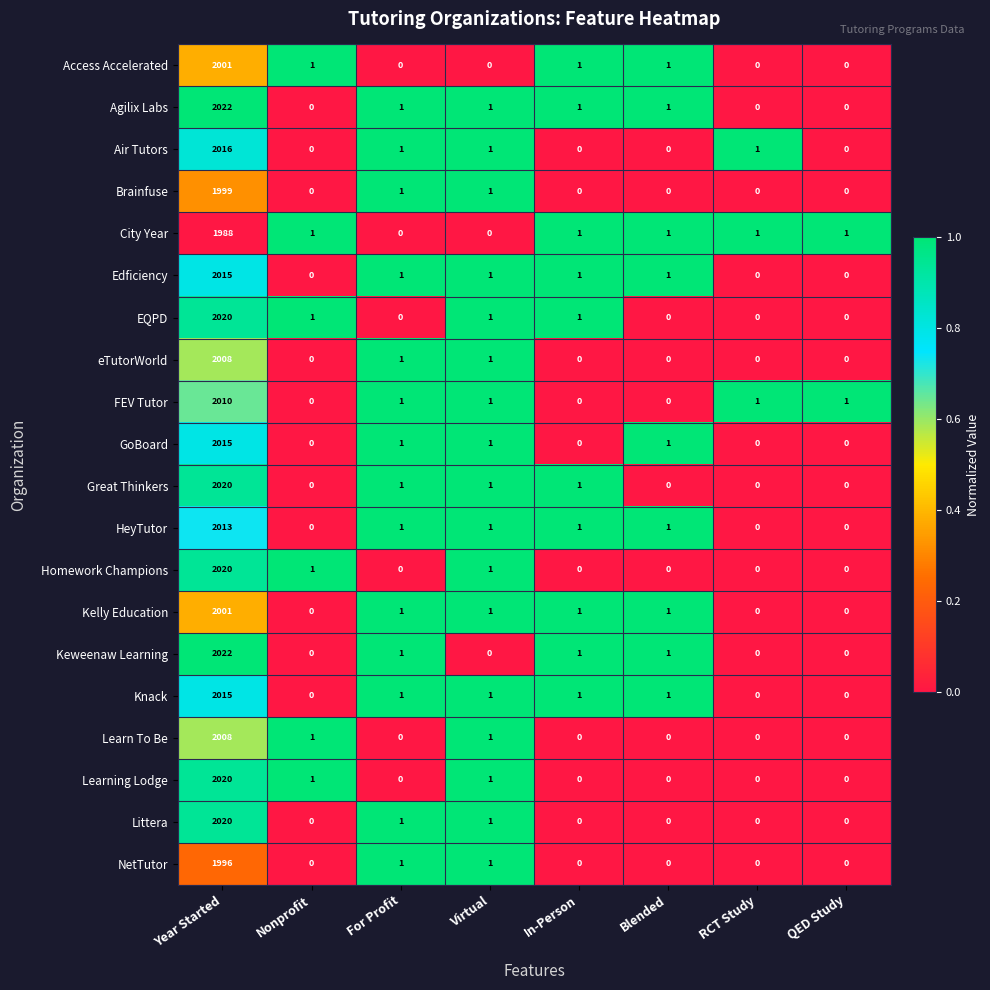

At which category is the sum across all series the highest?

Year Started